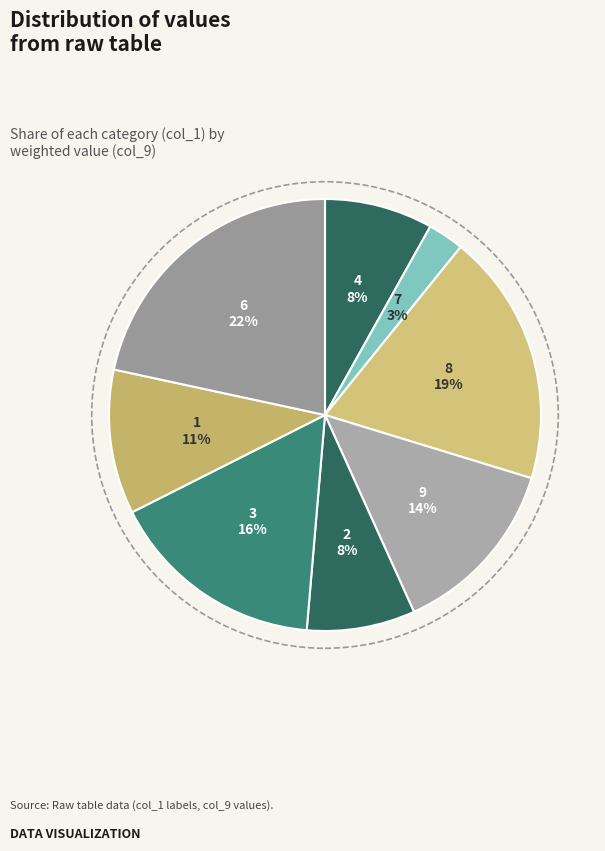

How many segments does this pie chart have?

8